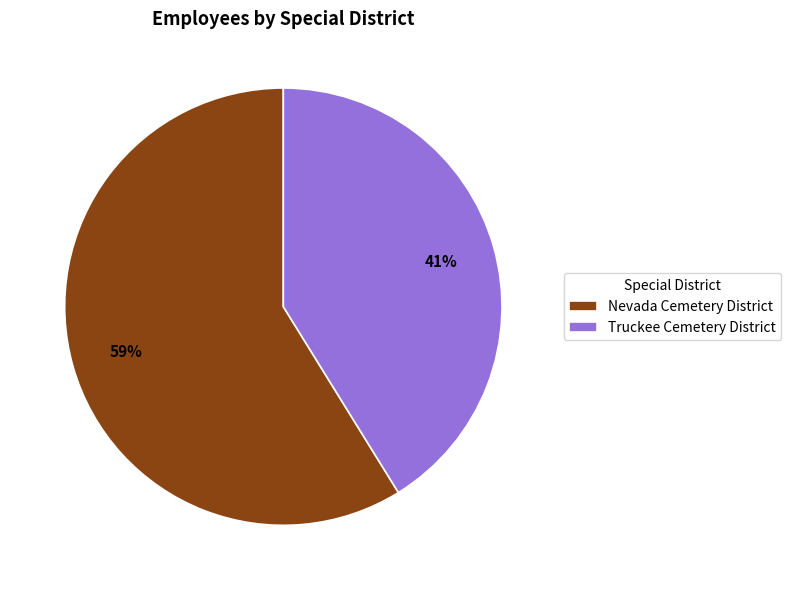

True or false: Nevada Cemetery District accounts for 59% of the total.

True